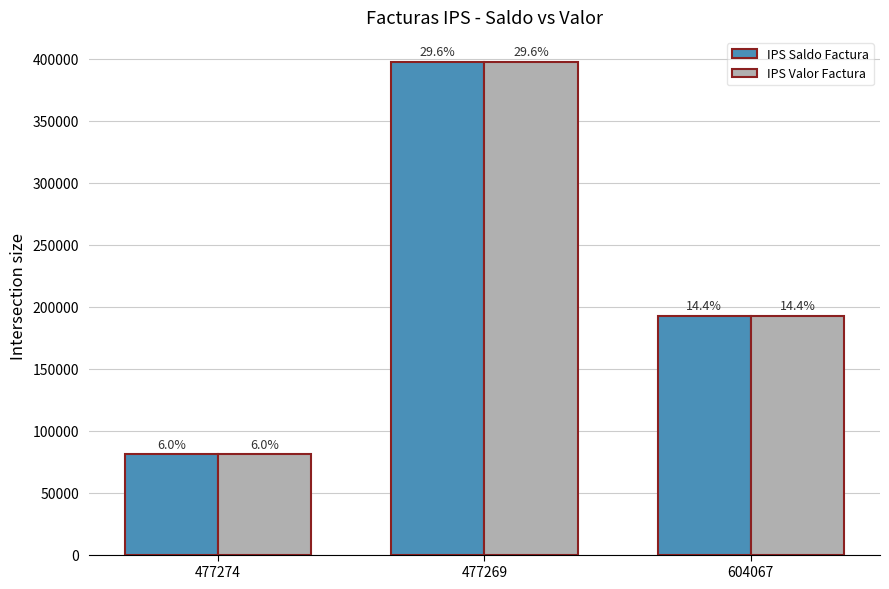

Are the bars grouped side by side (vs. stacked)?

Yes